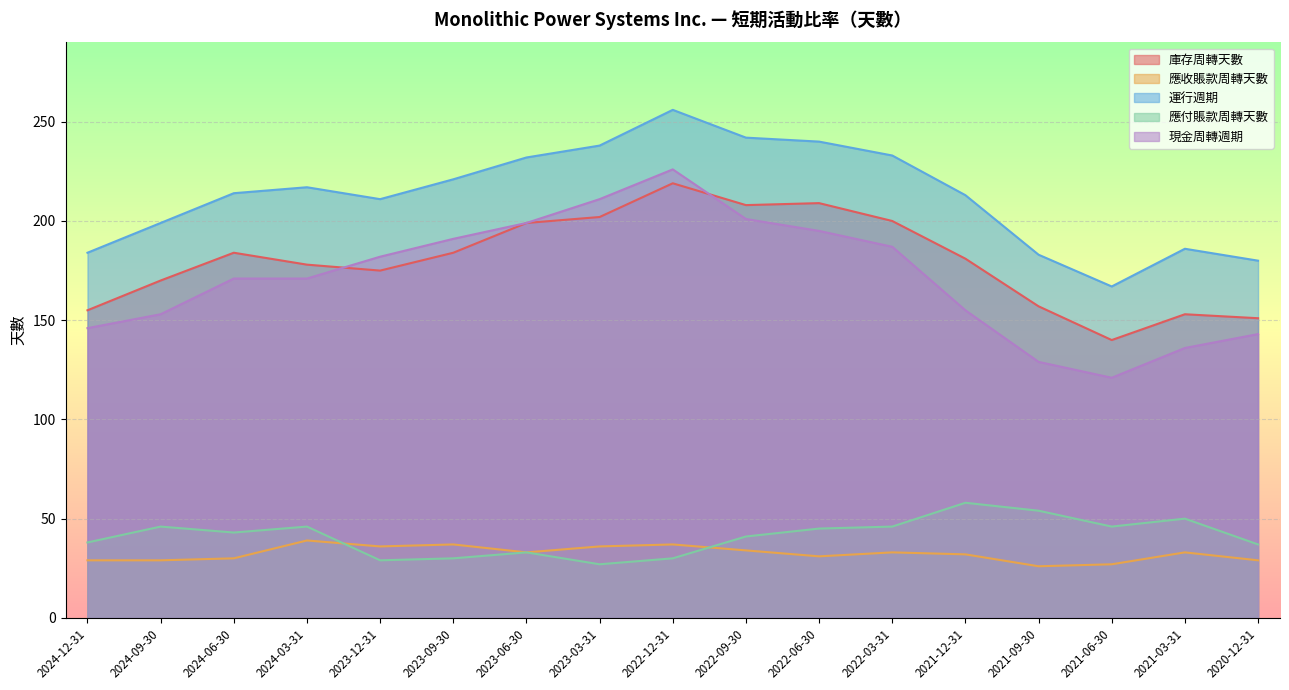

What is the difference between the maximum and minimum values in the 應付賬款周轉天數 series?

31